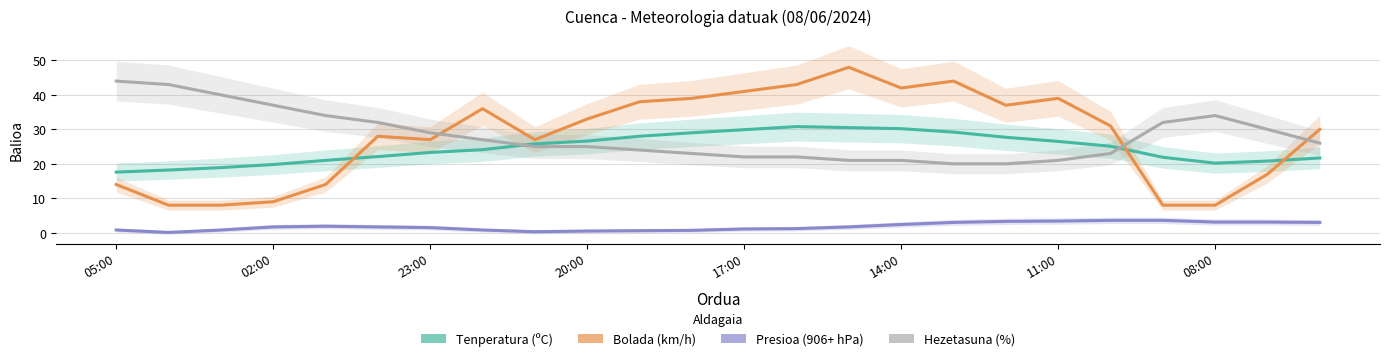

Which has a higher value, 14 or 22?

14